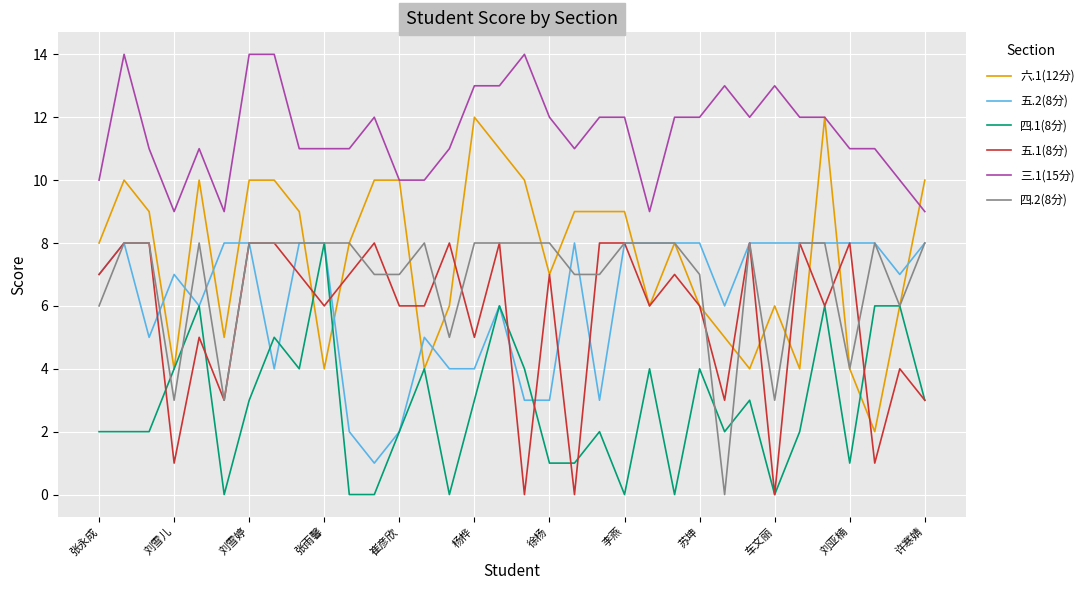

At how many categories does at least one series exceed 4?

34